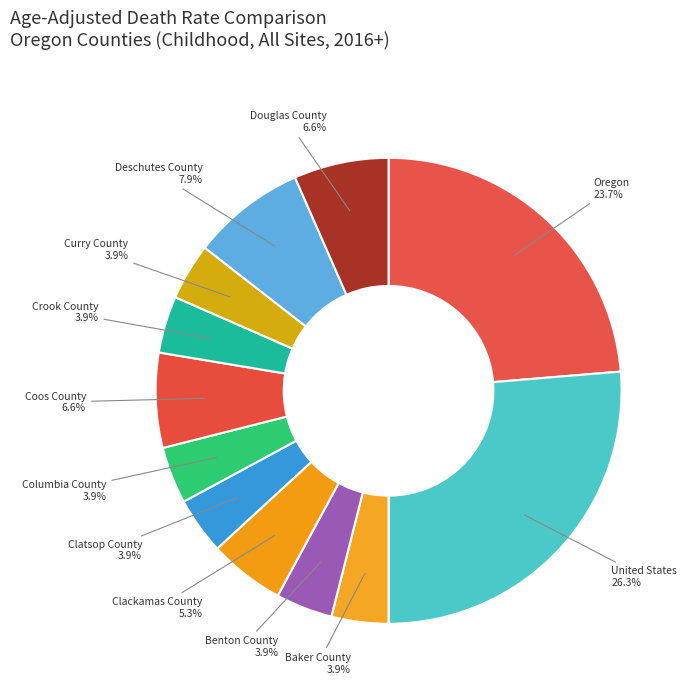

Which category has the biggest portion of the pie?

United States